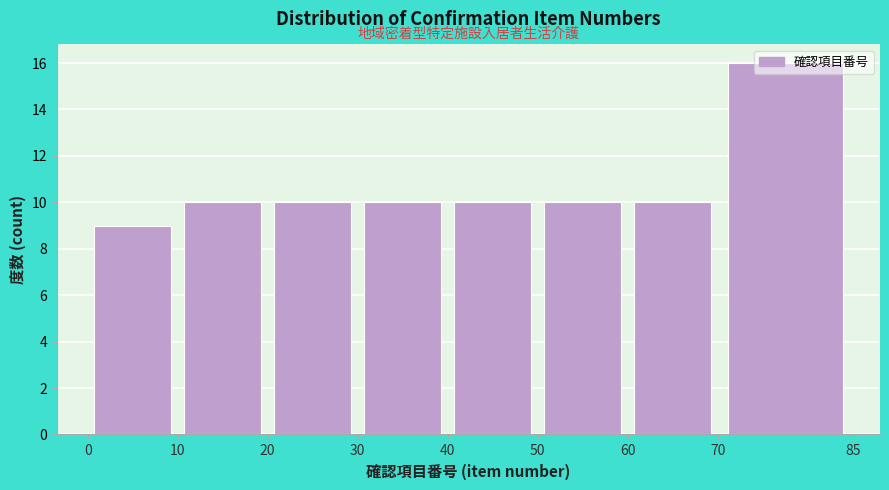

Over which range of the x-axis is the bar tallest?

70 to 85